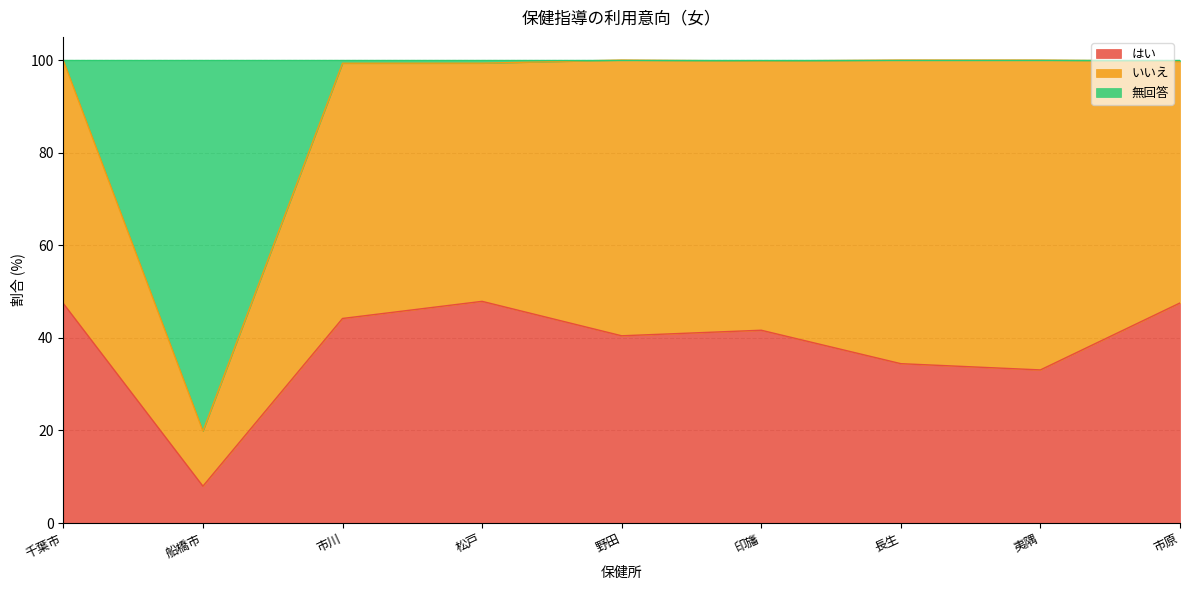

Is it true that はい equals 55.7 at 夷隅?

False